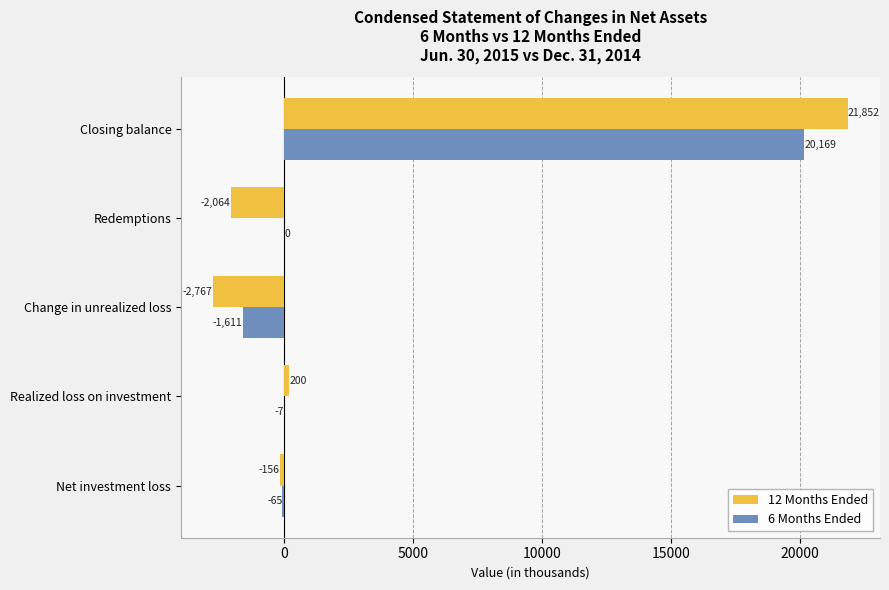

What is the average value of the 12 Months Ended series?

3413